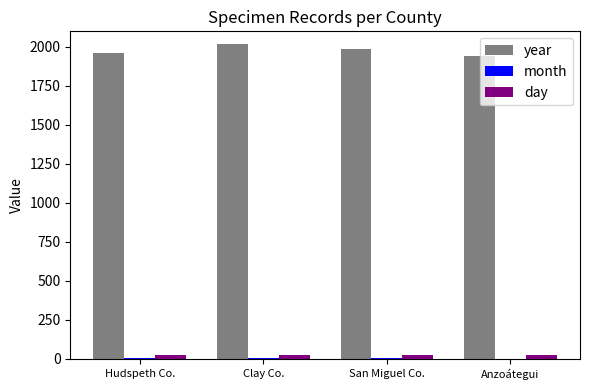

Count the year values in the range 1961 to 2019.

3